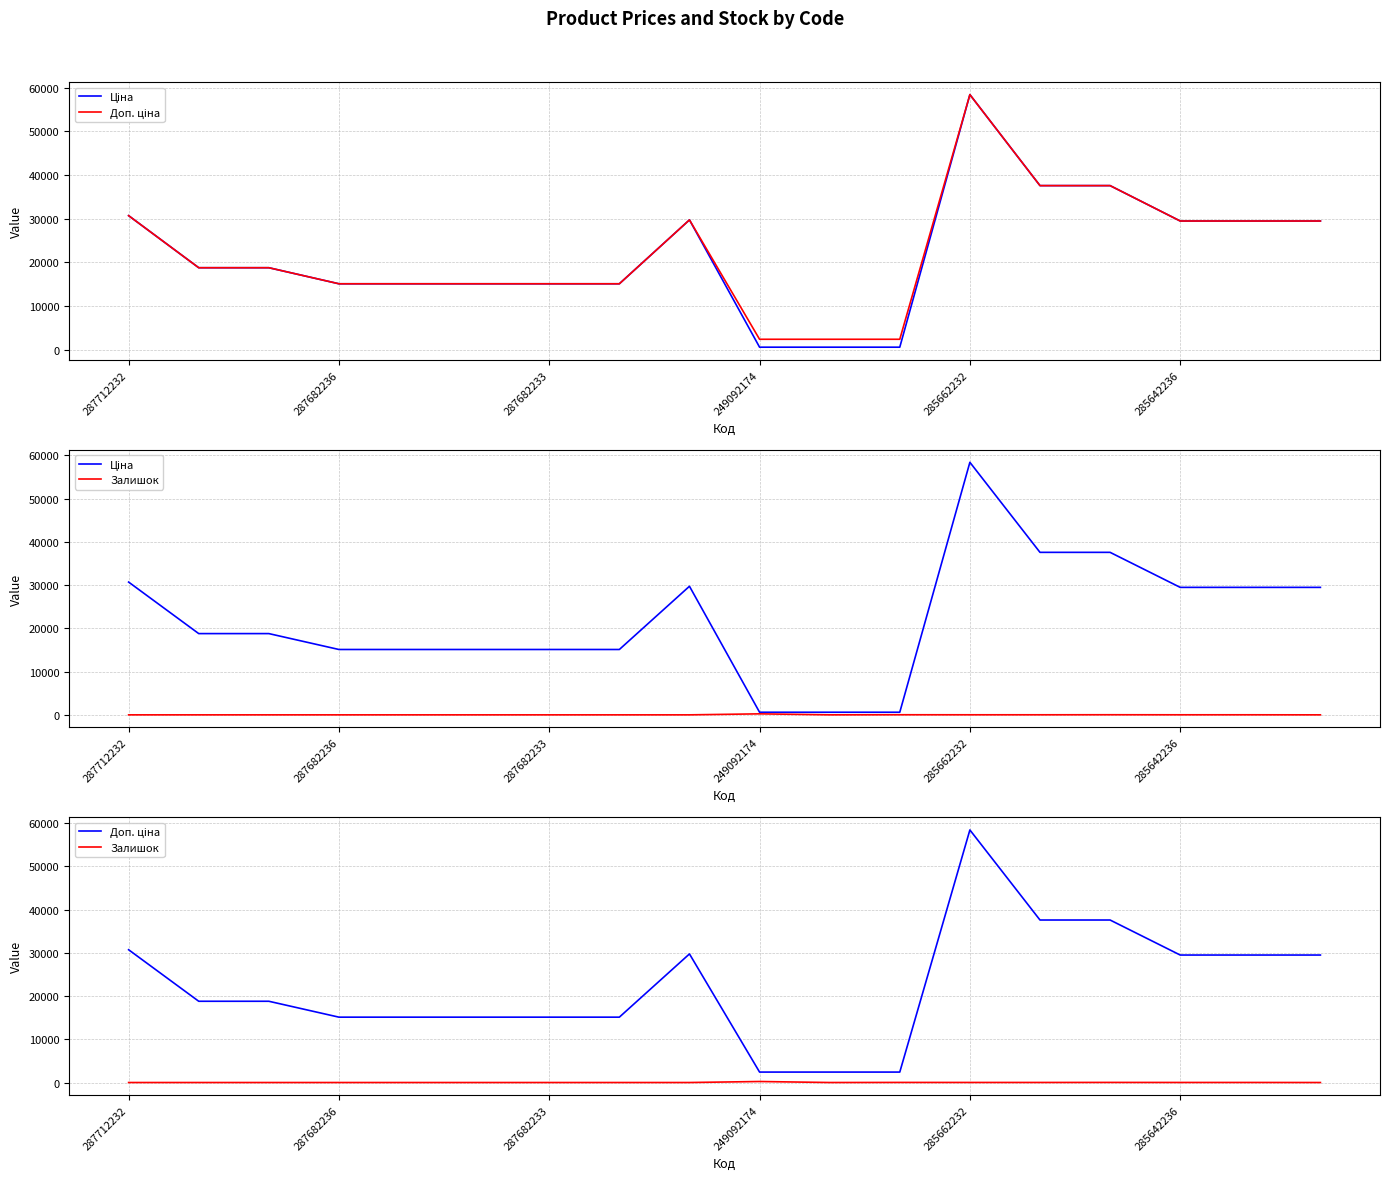

What is the label of the 17th point from the left?

16